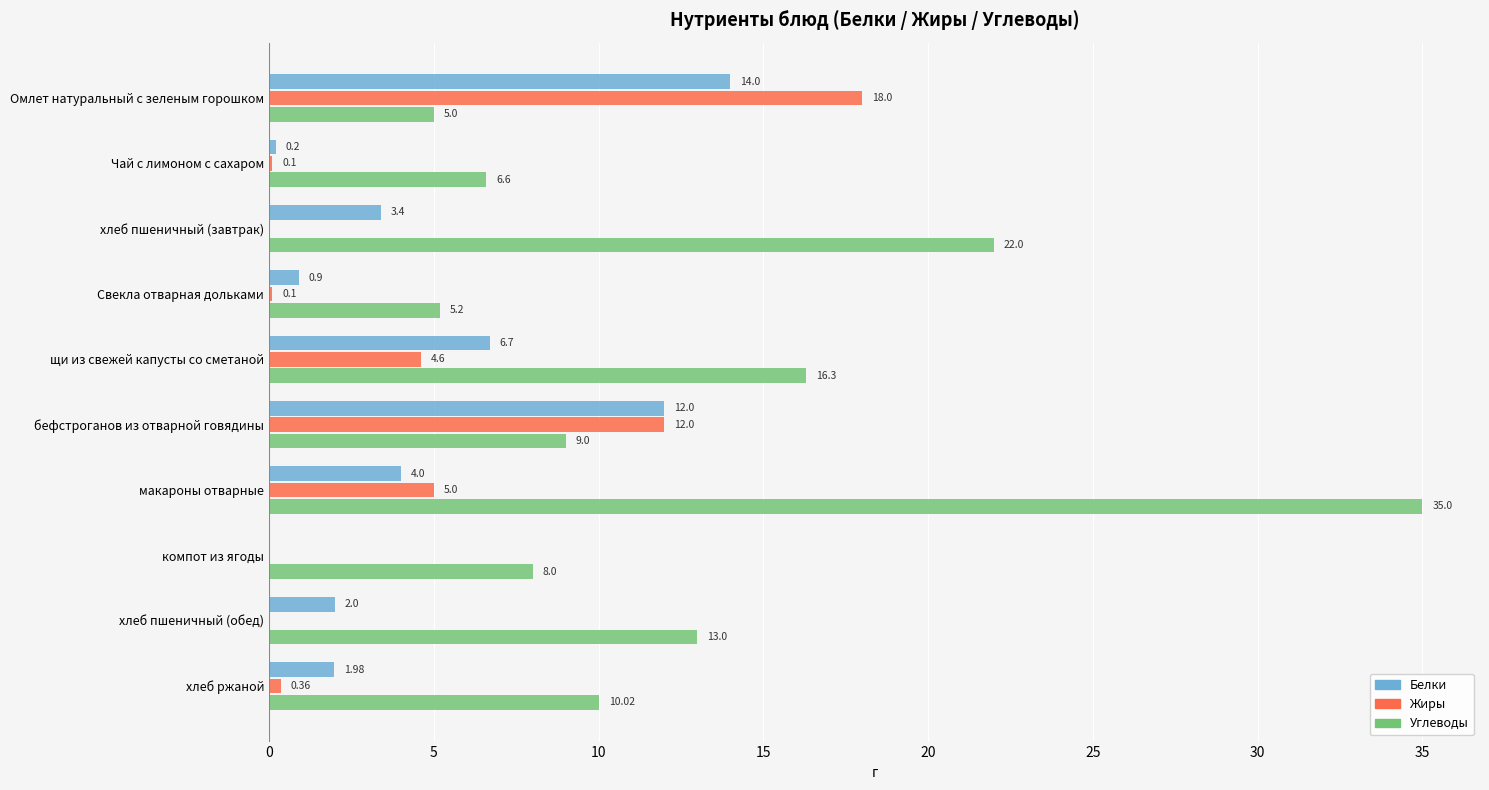

At which category is the sum across all series the highest?

макароны отварные